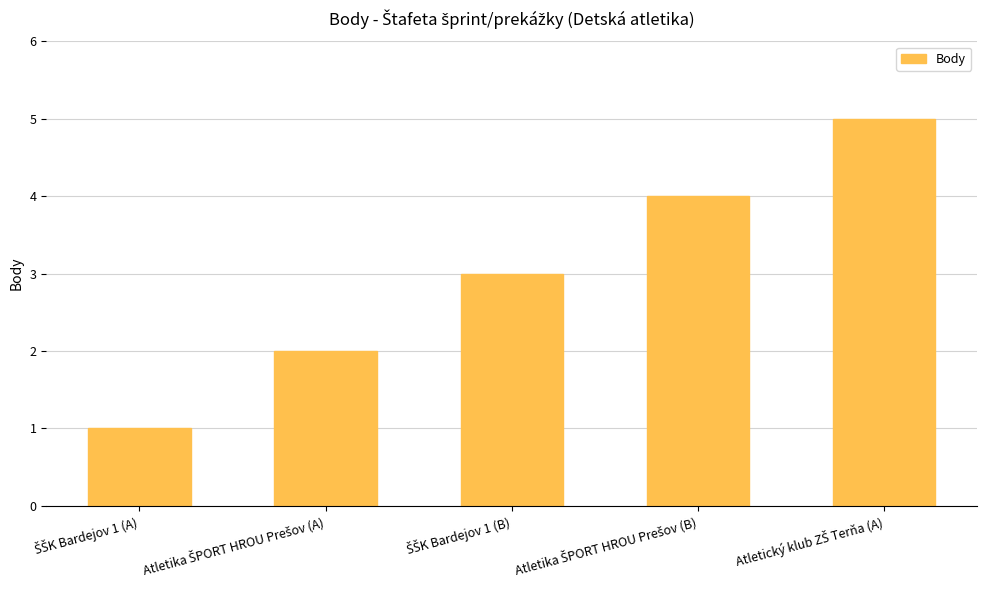

What is the difference between the maximum and minimum values?

4